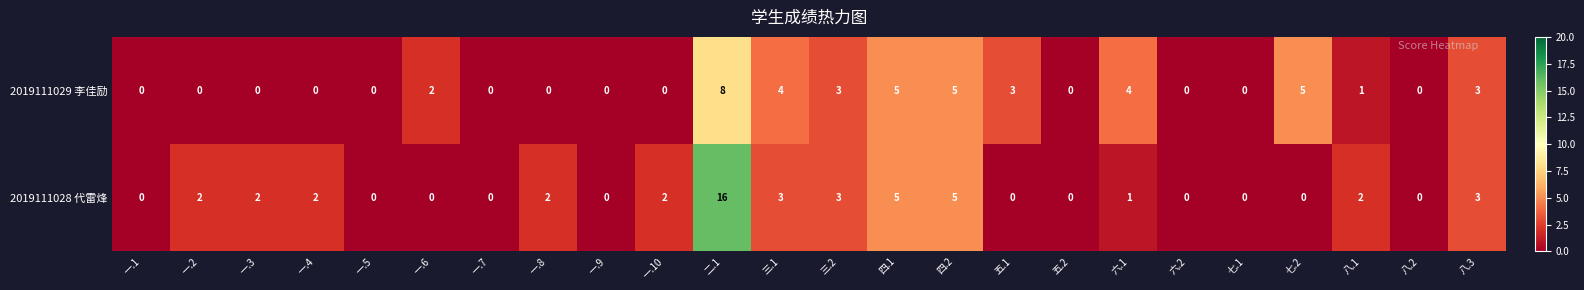

Rank the series at 一.8 from highest to lowest value.

2019111028 代雷烽, 2019111029 李佳励